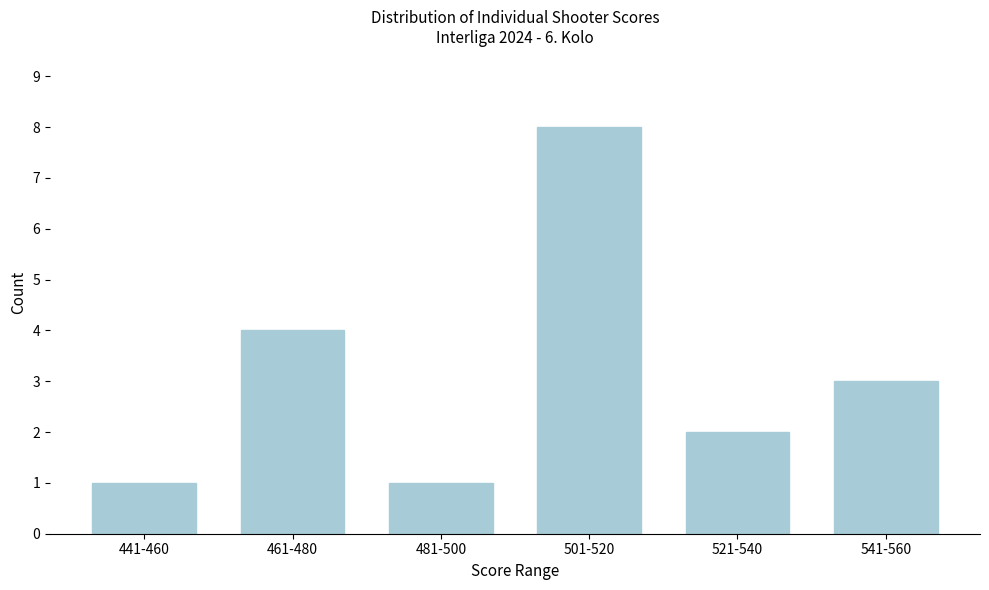

Reading left to right, extract all data points from this chart.

1	4	1	8	2	3